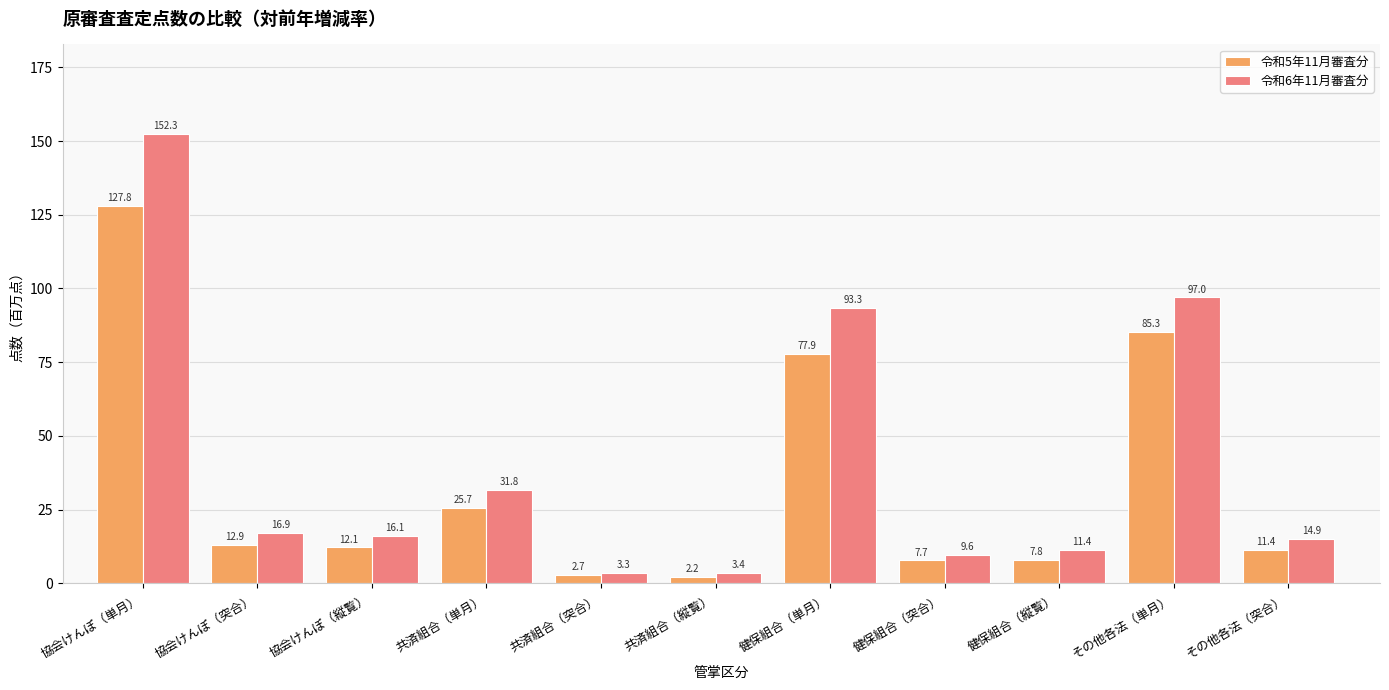

Where is 令和6年11月審査分 nearest to the value 77?

健保組合（単月）